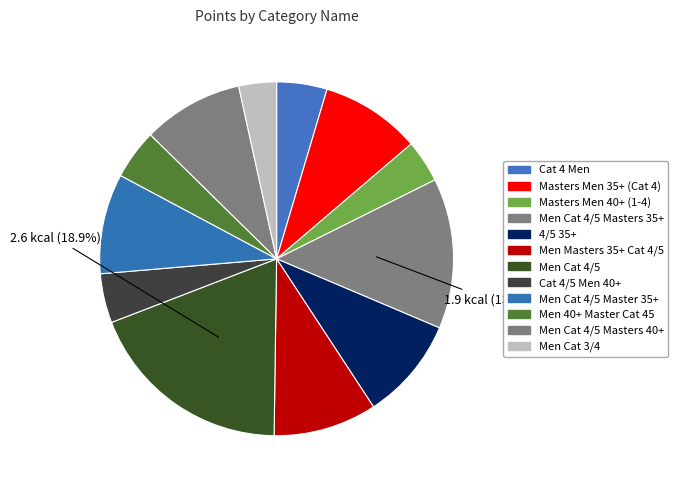

Count the number of slices in the pie.

12